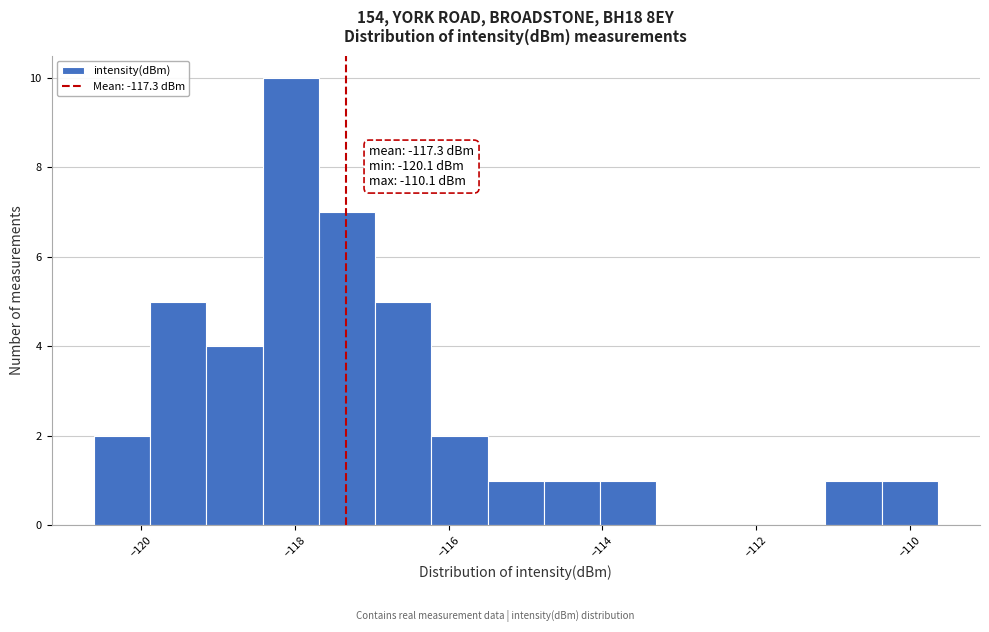

Around what value on the x-axis is the tallest bar? Give the approximate position of its centre, as read against the axis.

-118.0